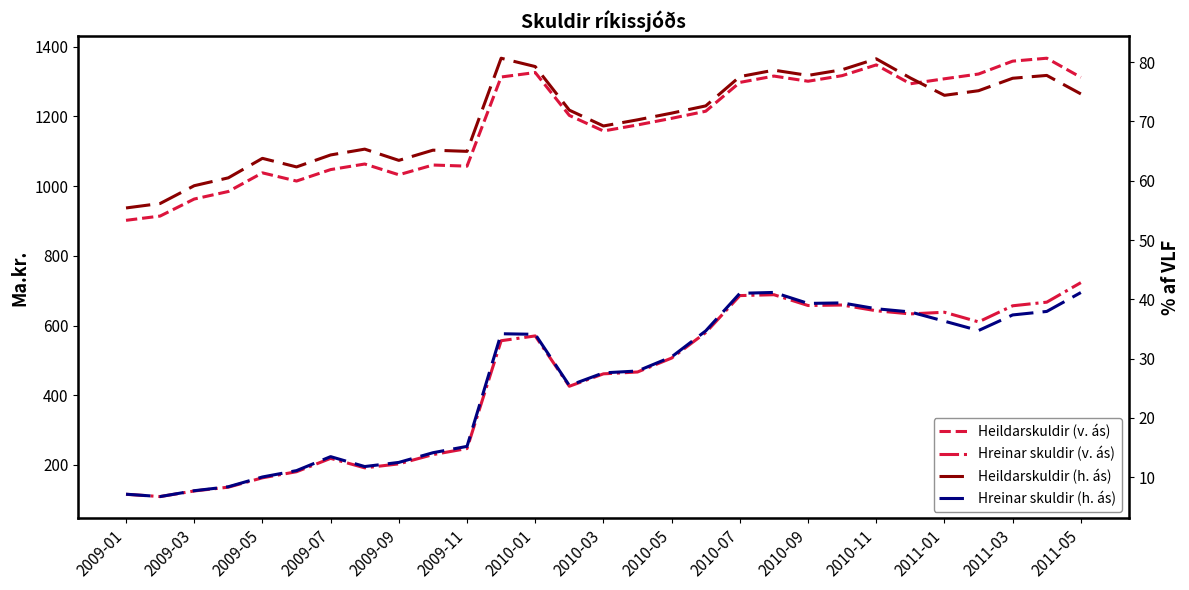

What is the total value across all series at 2011-03?

2129.8